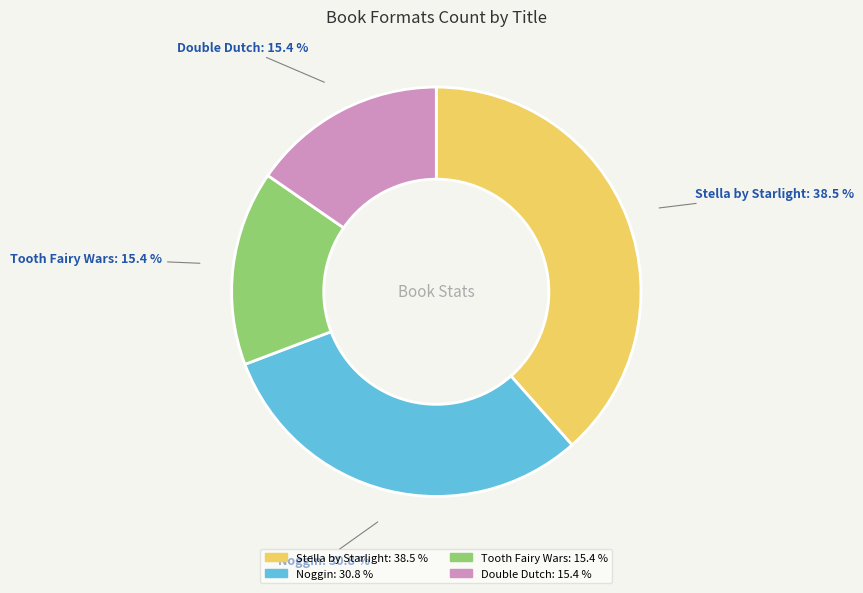

What percentage is NOT represented by Tooth Fairy Wars: 15.4 %?

84.6%